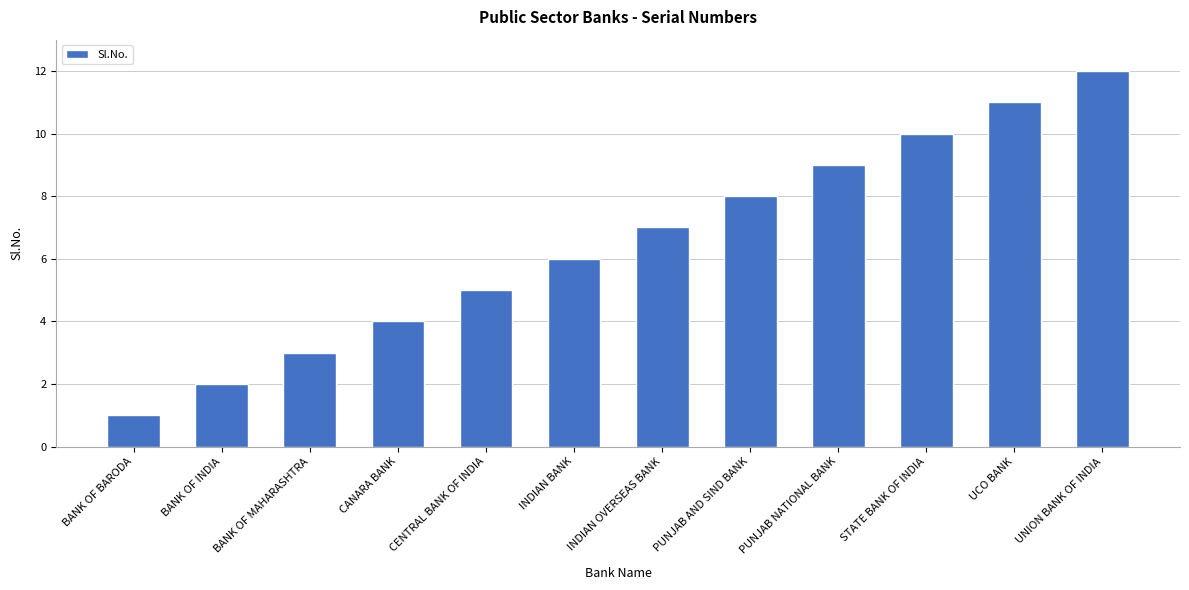

Is it true that the value at BANK OF MAHARASHTRA is 4?

False